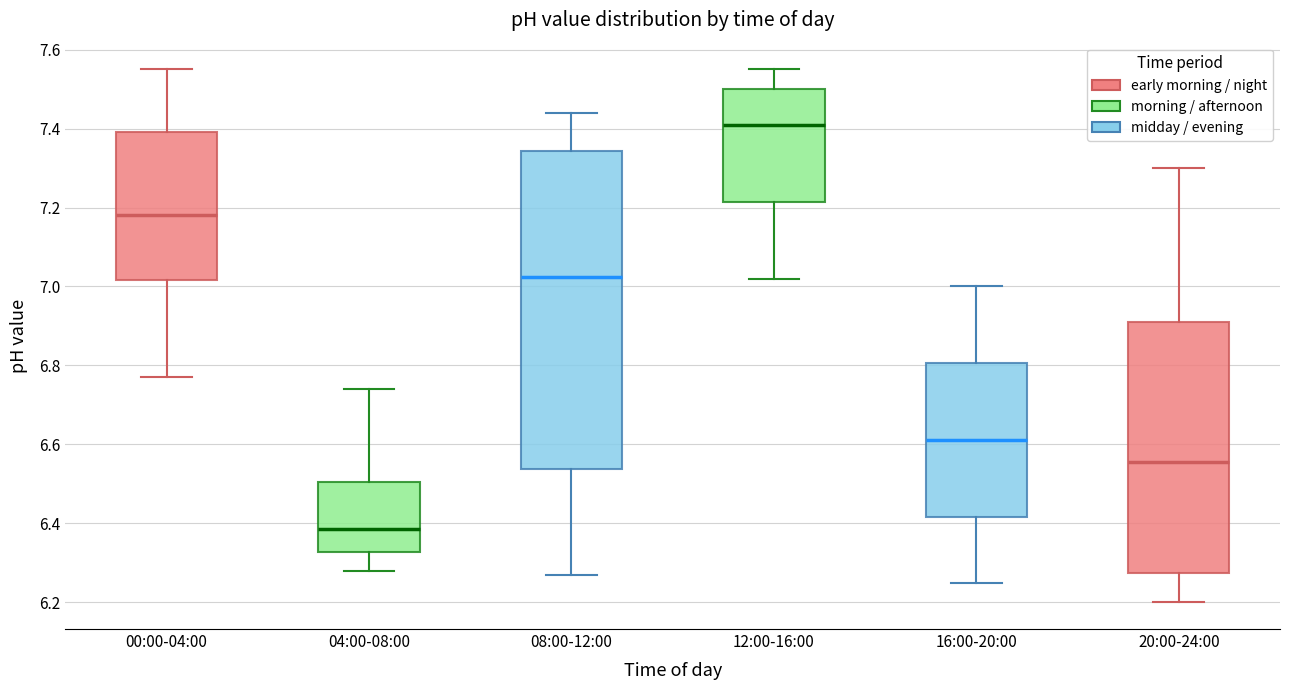

Where is the upper edge of the box for 16:00-20:00 on the y-axis? The values are not printed on the chart, so give them approximately, as read against the axis.

6.80